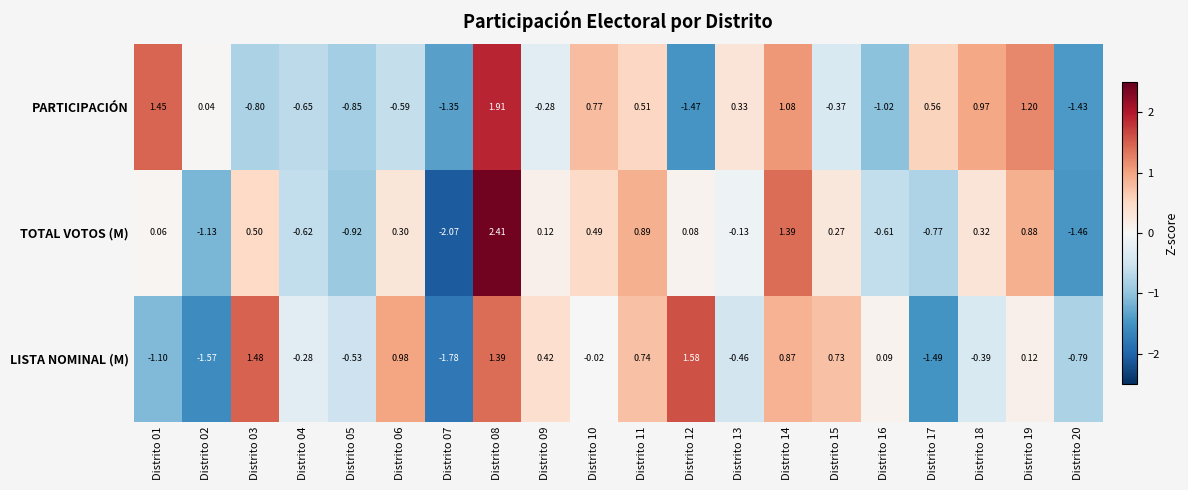

Is the value of LISTA NOMINAL (M) at Distrito 13 greater than the value of PARTICIPACIÓN at Distrito 17?

No